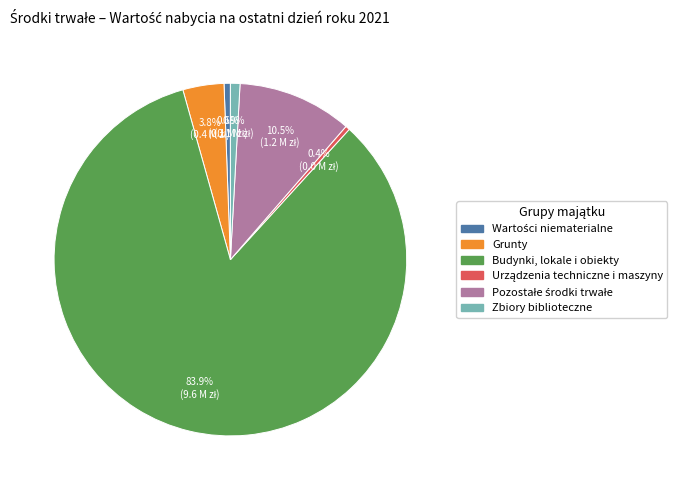

Is the sum of Grunty and Budynki, lokale i obiekty greater than half?

Yes